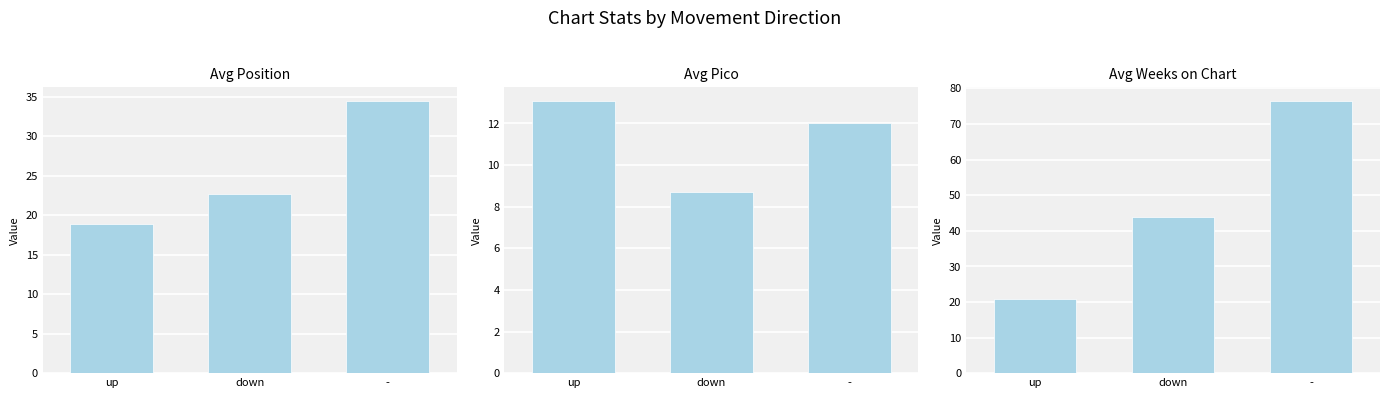

What is the value of the Avg Position bar at the 1st from the left?

18.9